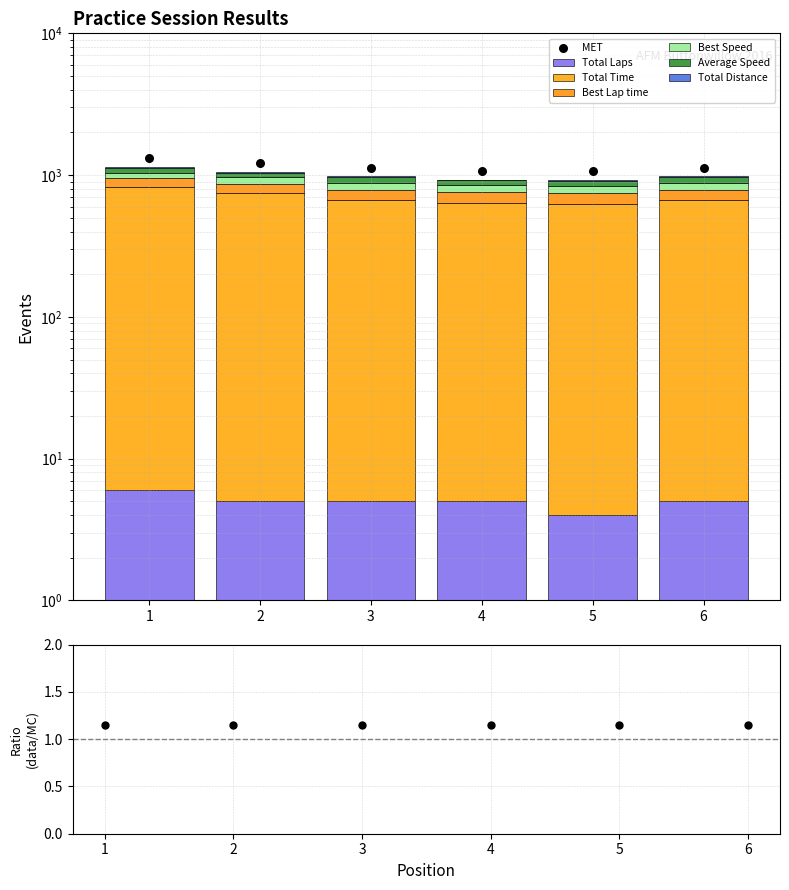

Which series contains the lowest Y value?

Total Laps